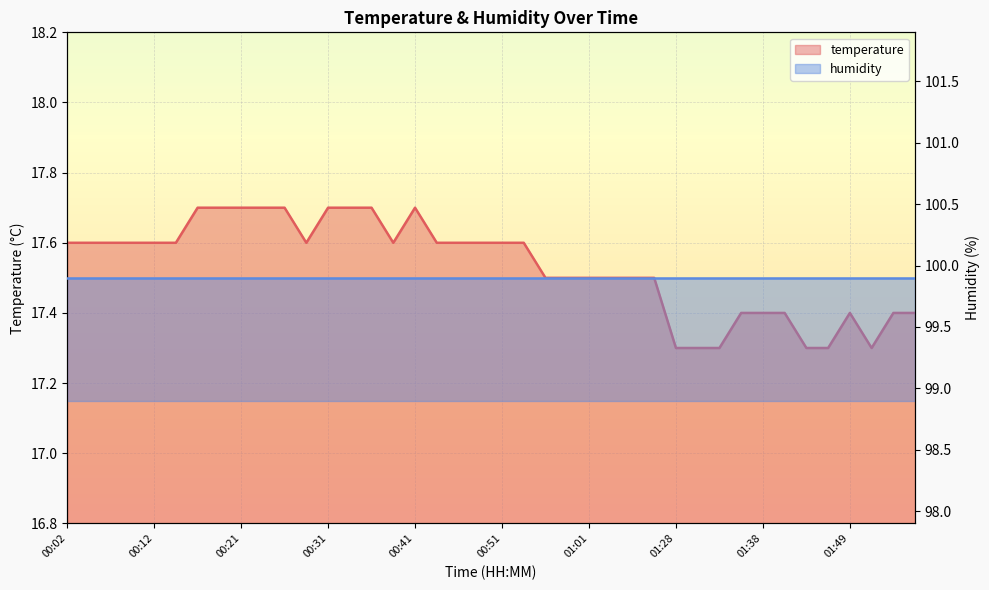

Reading left to right, extract all data points from this chart.

00:02=17.6	00:04=17.6	00:07=17.6	00:09=17.6	00:12=17.6	00:14=17.6	00:16=17.7	00:19=17.7	00:21=17.7	00:24=17.7	00:26=17.7	00:29=17.6	00:31=17.7	00:33=17.7	00:36=17.7	00:38=17.6	00:41=17.7	00:44=17.6	00:46=17.6	00:49=17.6	00:51=17.6	00:54=17.6	00:56=17.5	00:59=17.5	01:01=17.5	01:04=17.5	01:14=17.5	01:17=17.5	01:28=17.3	01:30=17.3	01:33=17.3	01:36=17.4	01:38=17.4	01:41=17.4	01:44=17.3	01:46=17.3	01:49=17.4	01:51=17.3	01:53=17.4	01:56=17.4